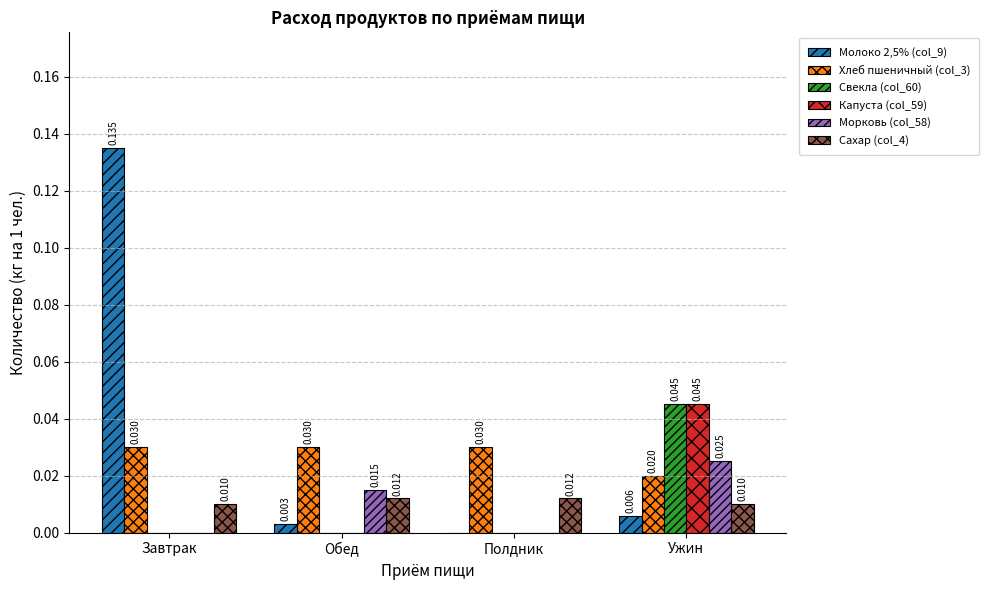

What are all the series names shown in the legend?

Молоко 2,5% (col_9), Хлеб пшеничный (col_3), Свекла (col_60), Капуста (col_59), Морковь (col_58), Сахар (col_4)